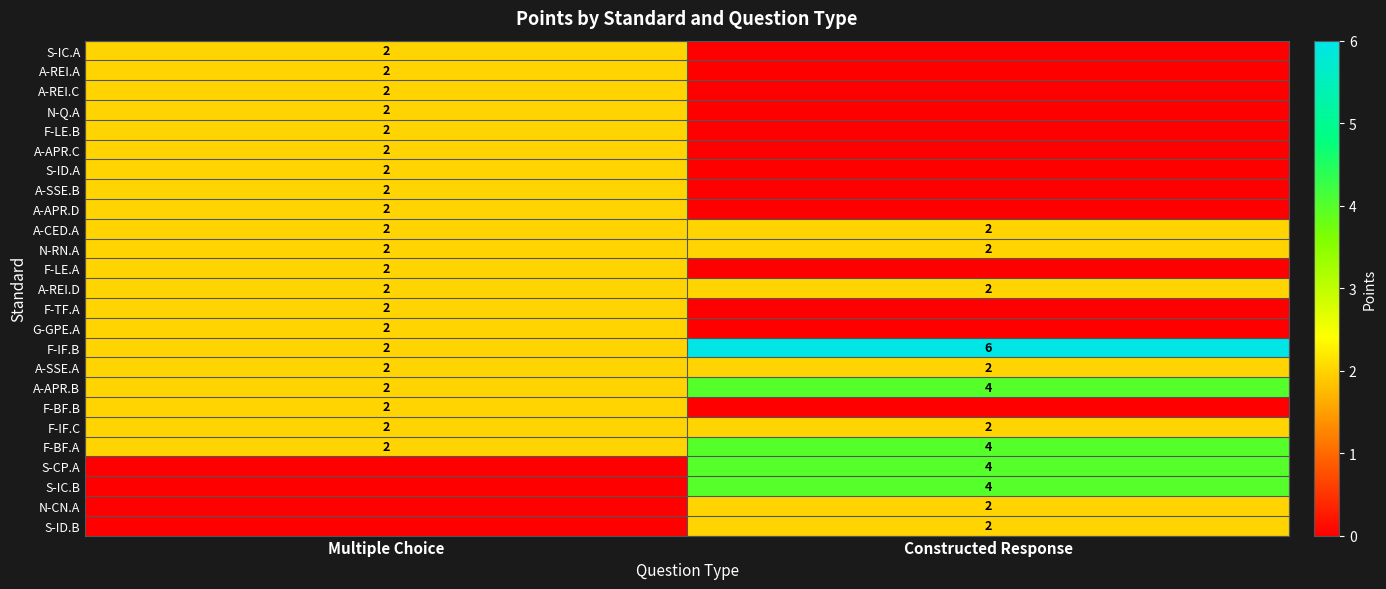

What is the highest value of the F-BF.A series?

4